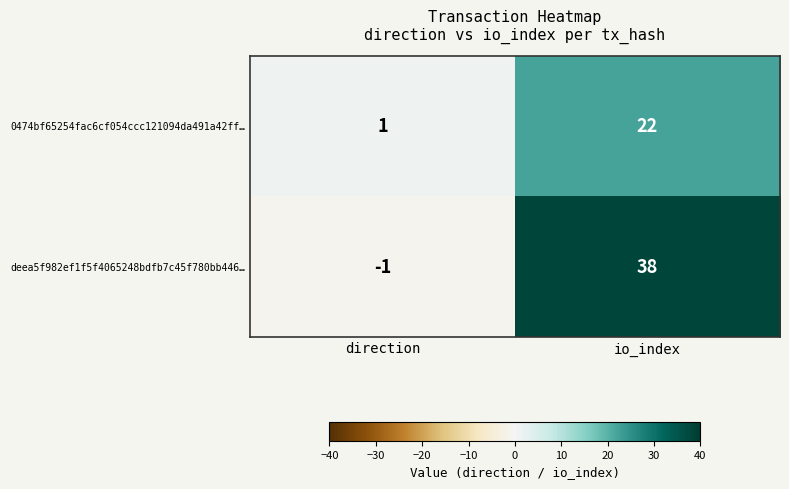

At which label is 0474bf65254fac6cf054ccc121094da491a42ff… closest to 11?

direction